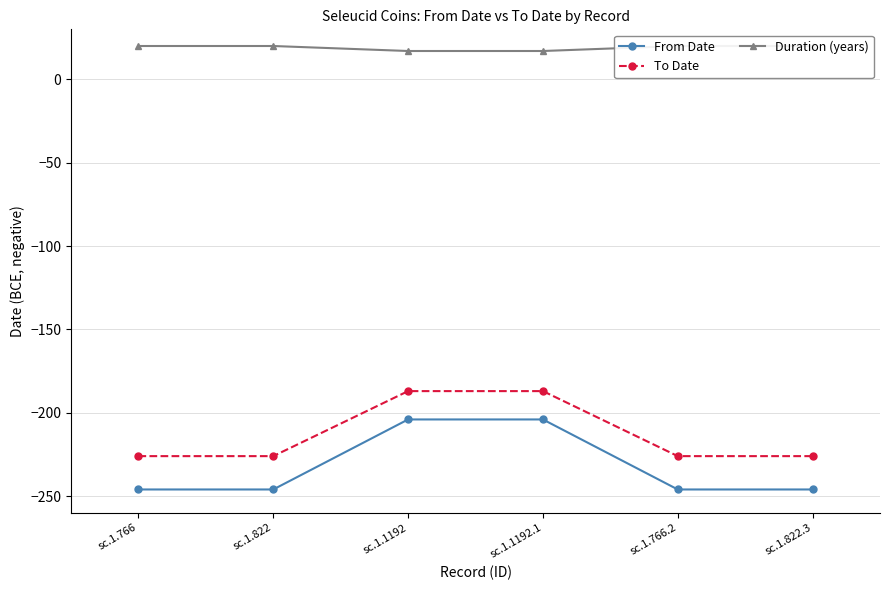

Count the number of categories in the chart.

6